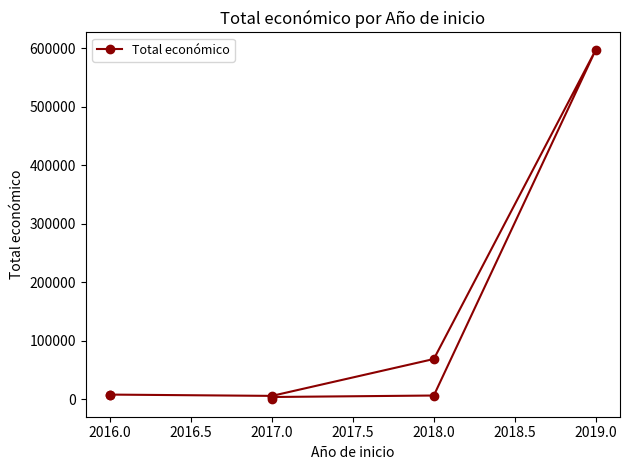

What is the average value?

87243